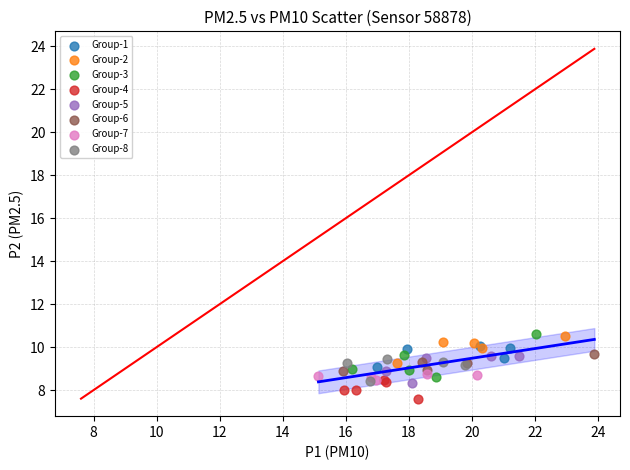

Which series reaches the minimum Y coordinate?

Group-4